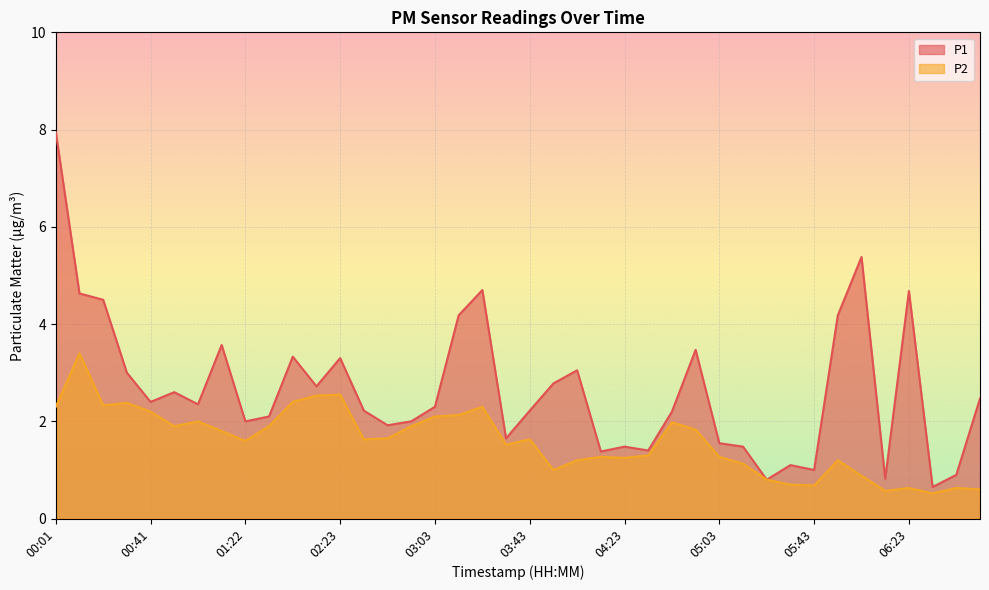

What is the highest value of the P2 series?

3.4